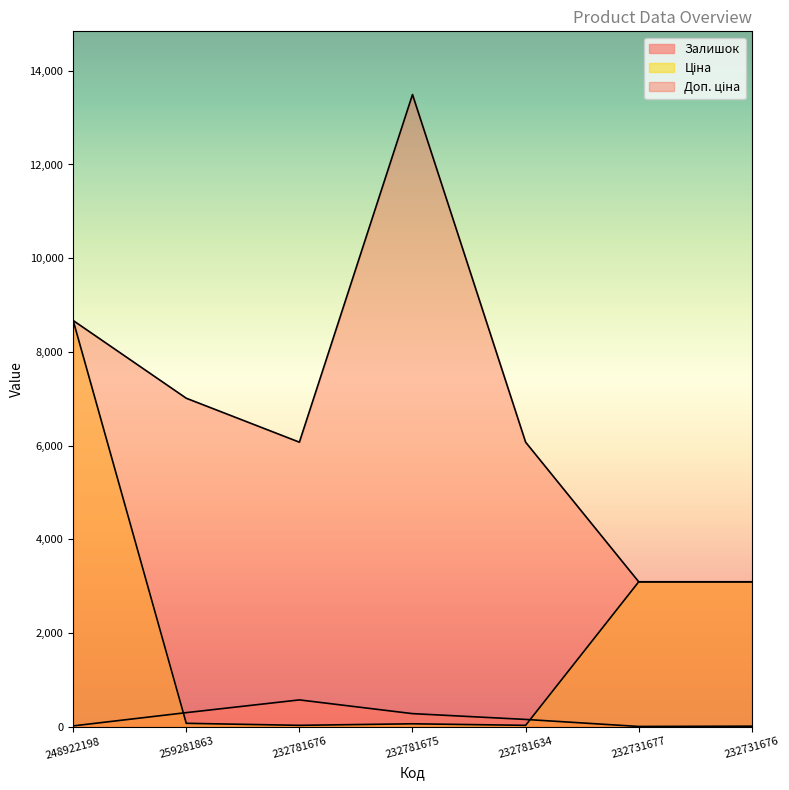

Which series has the largest range (max minus min)?

Доп. ціна